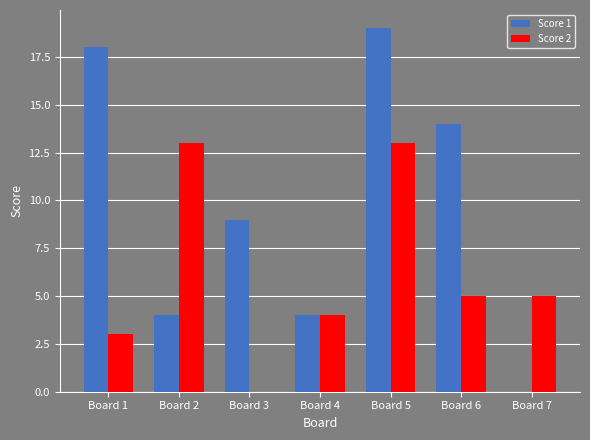

What is the maximum value for Score 2?

13